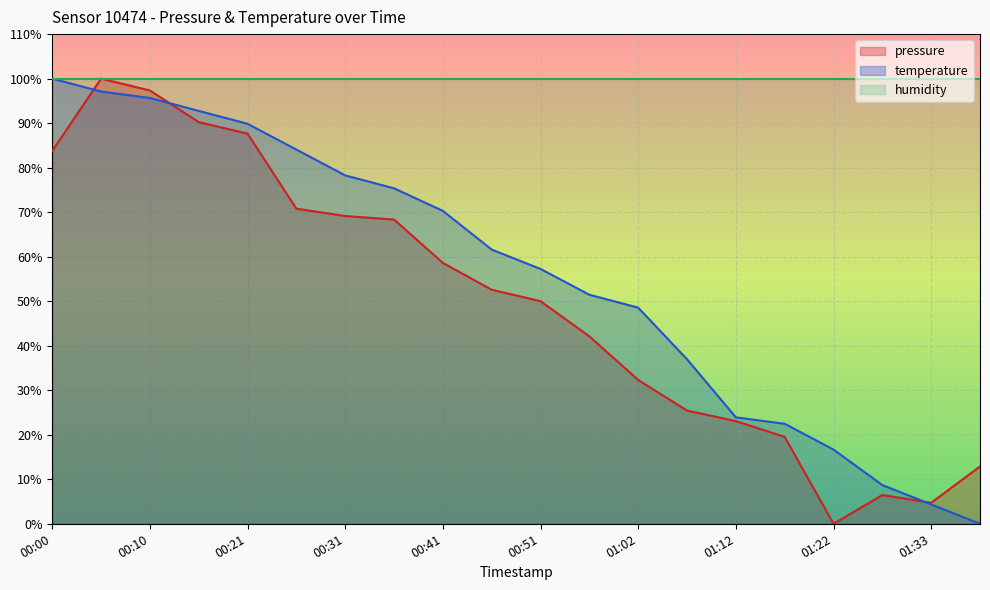

At which label does pressure first exceed 52?

00:00